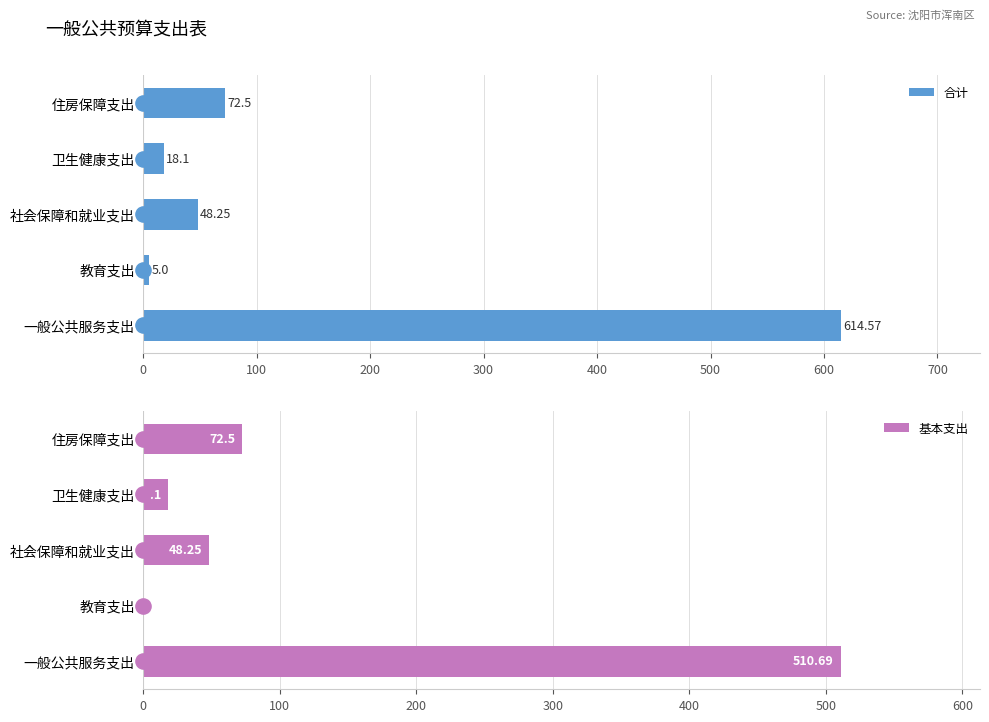

Which series reaches the minimum Y coordinate?

基本支出